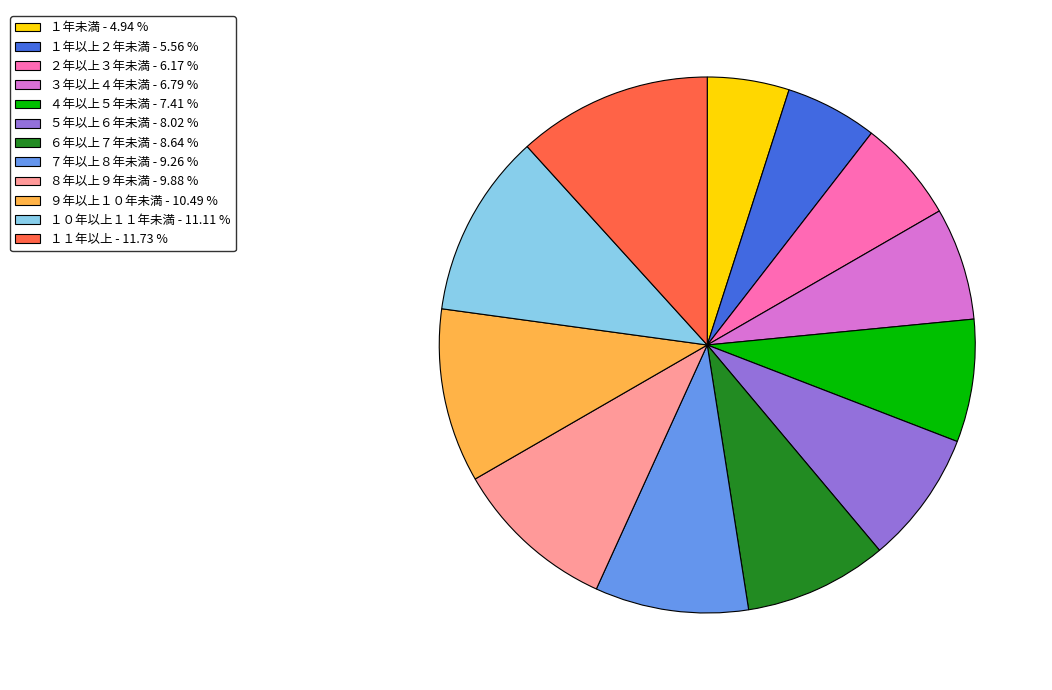

Approximately how many times larger is the value at １年以上２年未満 compared to ９年以上１０年未満?

0.5